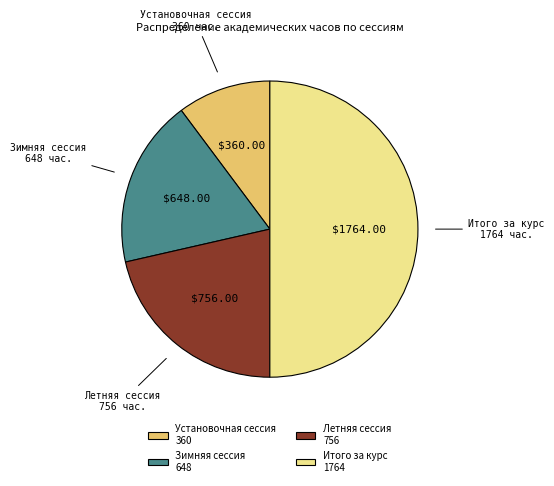

Approximately how many times larger is the value at Итого за курс 1764 compared to Летняя сессия 756?

2.3